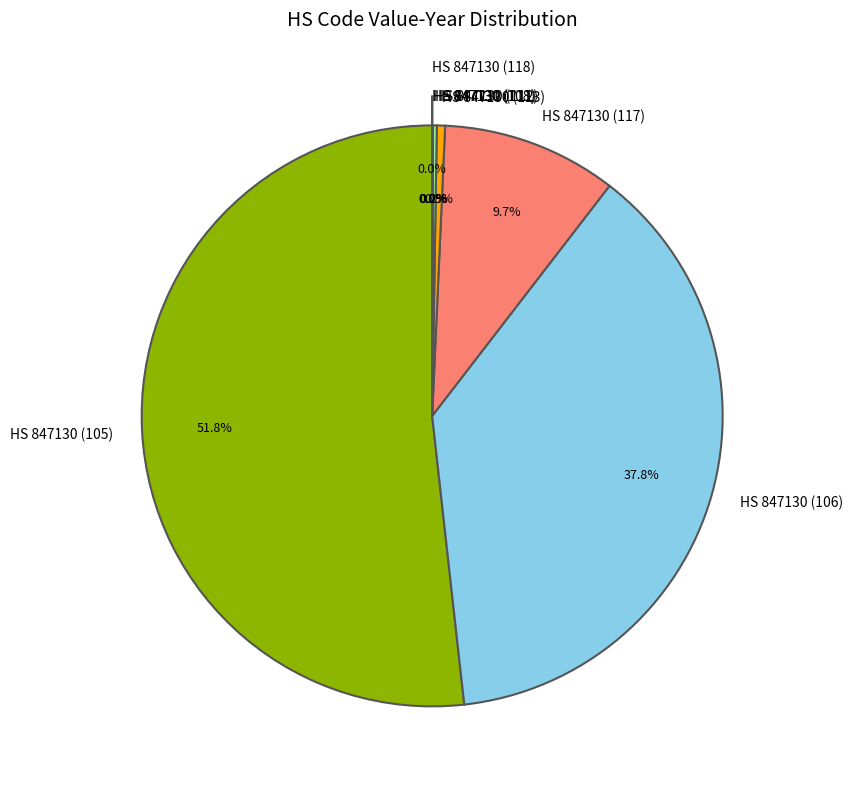

What percentage do HS 847130 (117) and HS 847130 (105) together represent?

61.5%